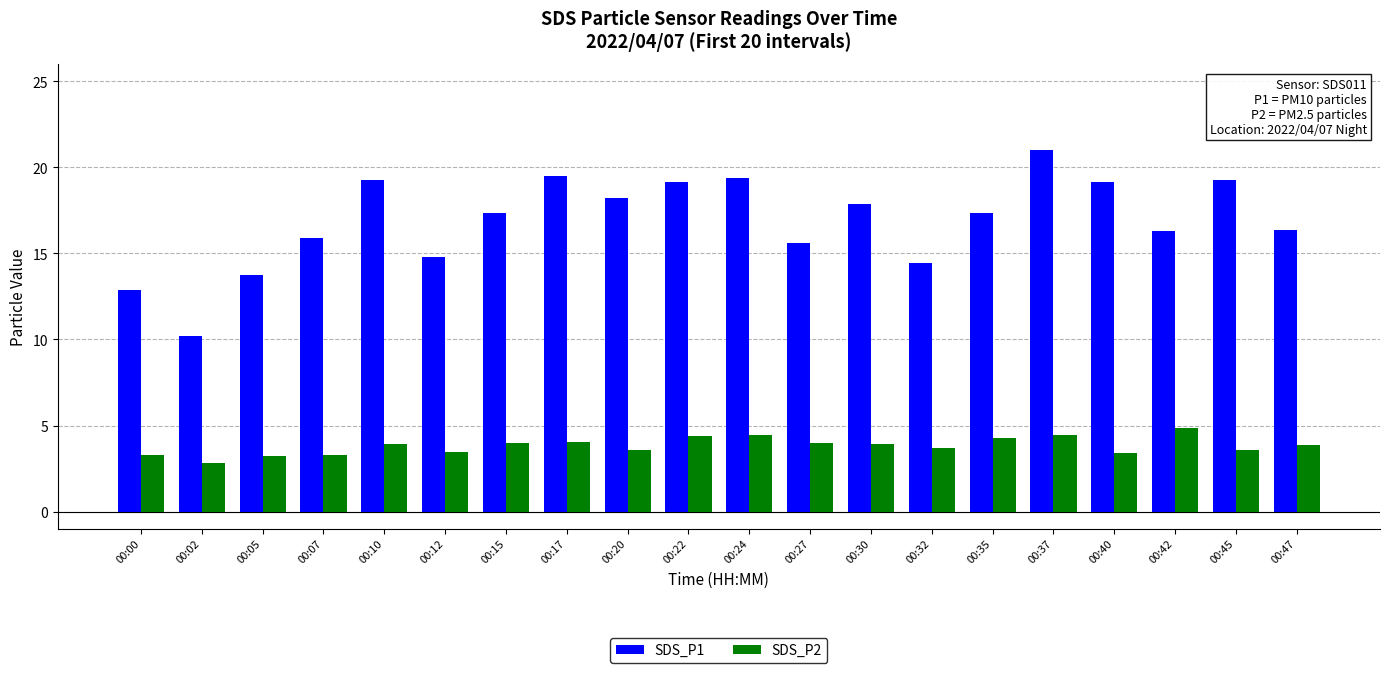

What is the value of the SDS_P2 bar at the 9th from the left?

3.6